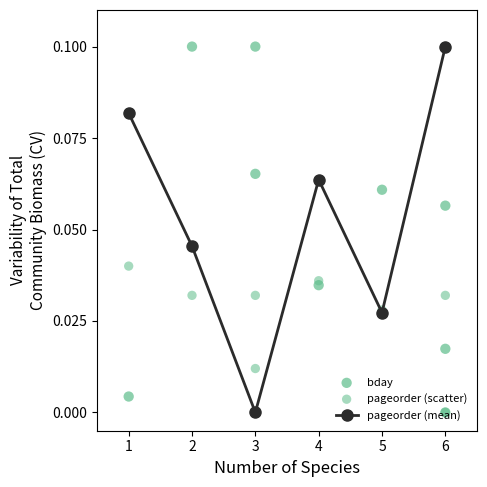

What are all the series names shown in the legend?

pageorder, bday